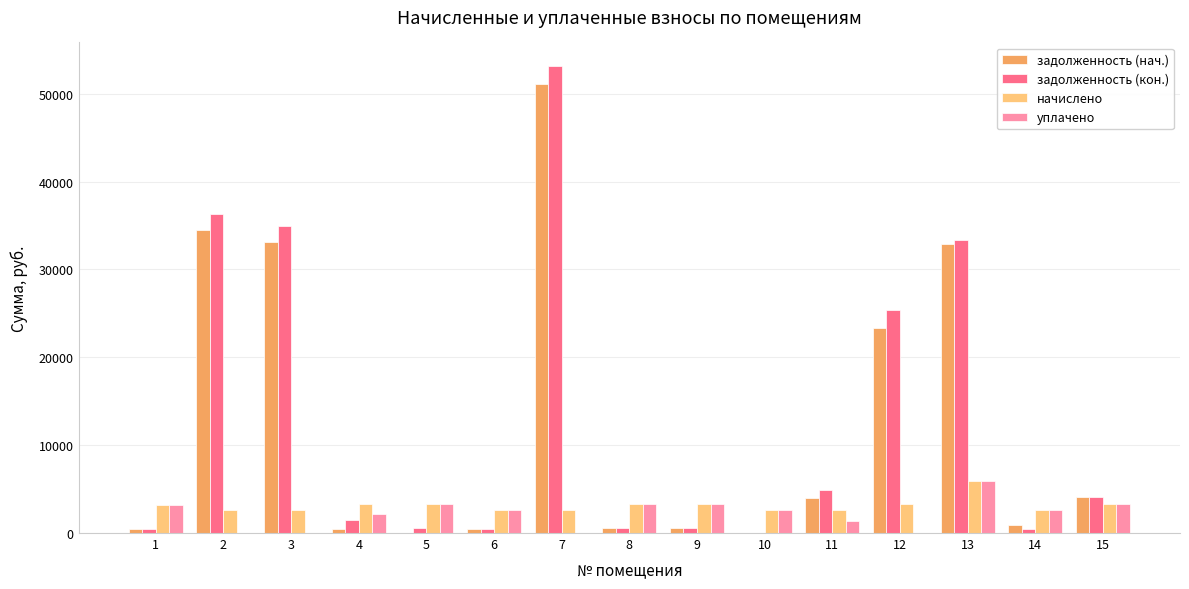

Which series has the largest total across all categories?

задолженность (кон.)